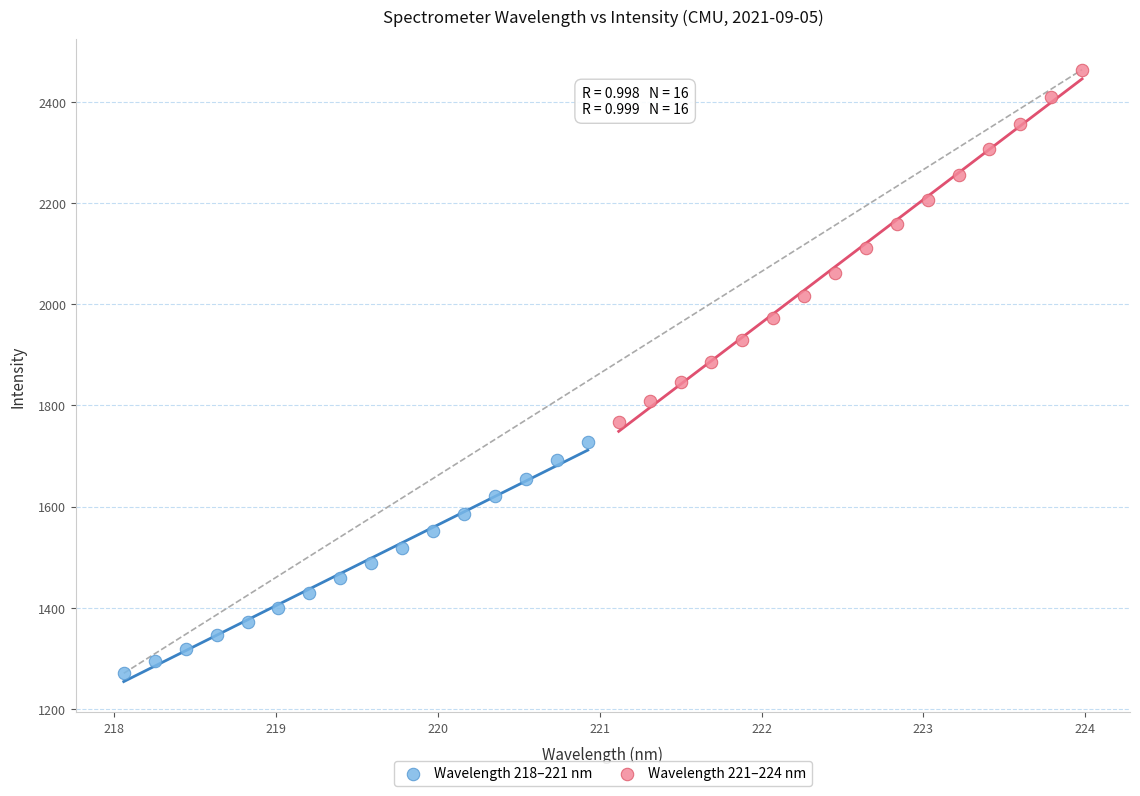

Which series has the widest spread of Y values?

Wavelength 221–224 nm